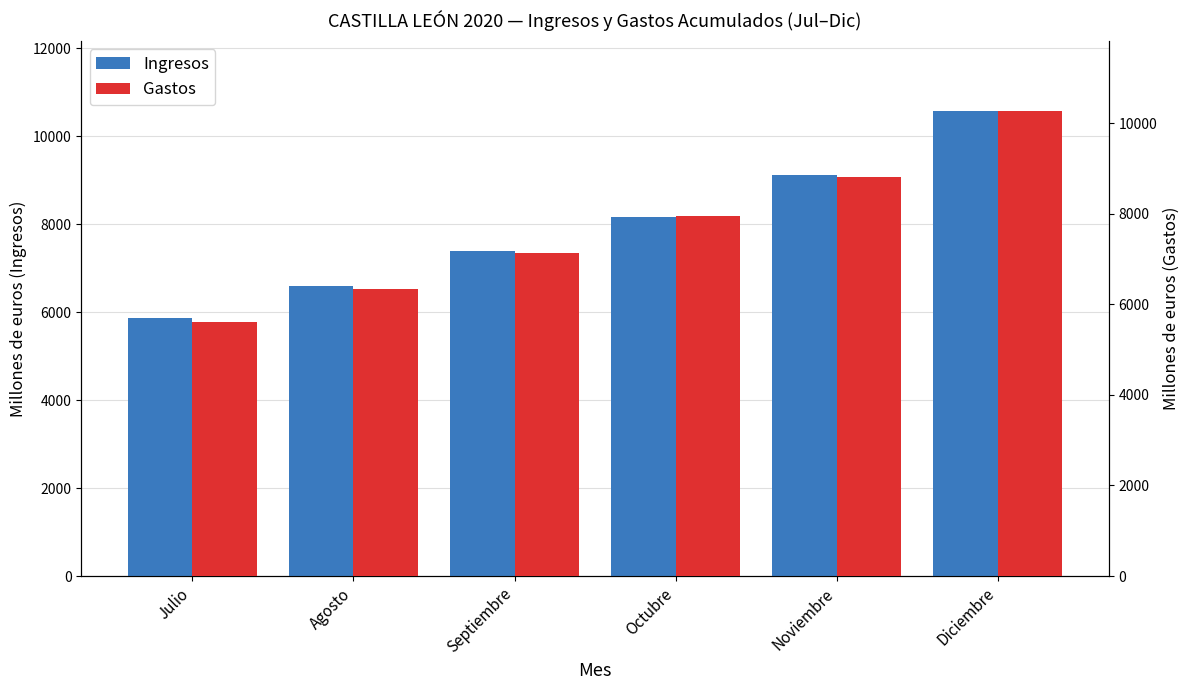

Count the Gastos values in the range 6344 to 8802.

4